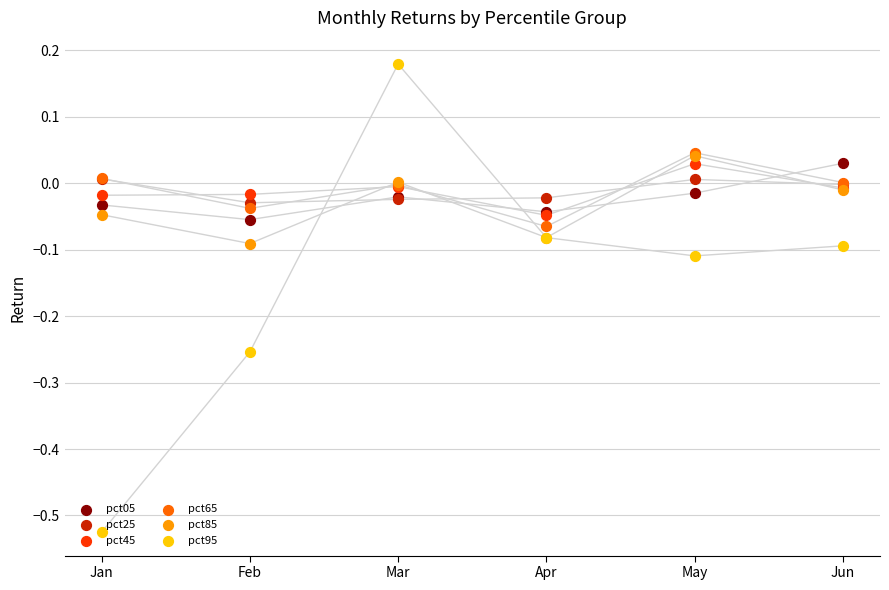

Which series has the largest total across all categories?

pct65